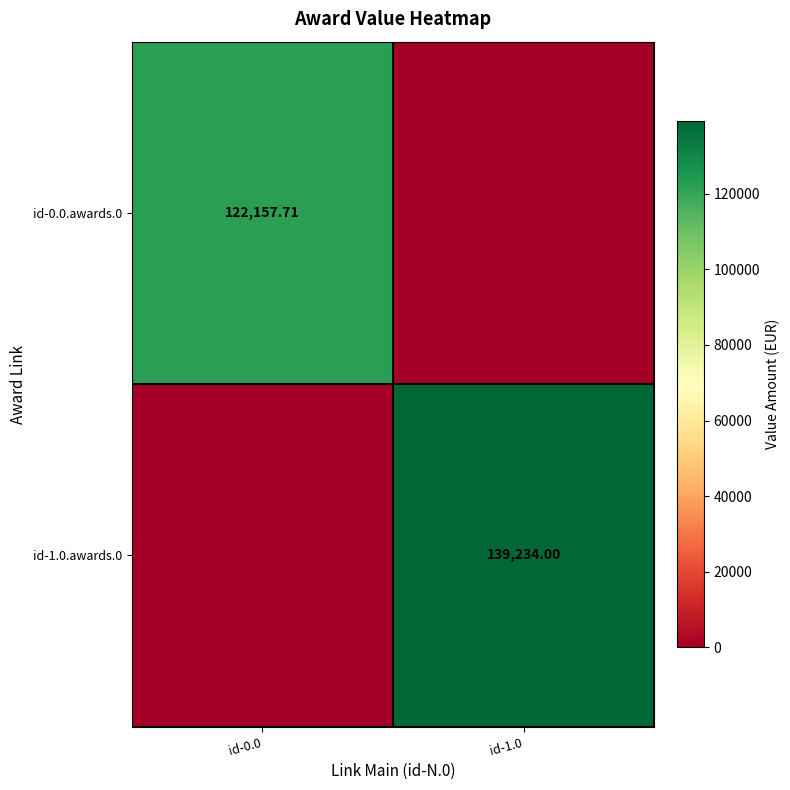

Rank the categories by id-1.0.awards.0 value from lowest to highest.

id-0.0, id-1.0